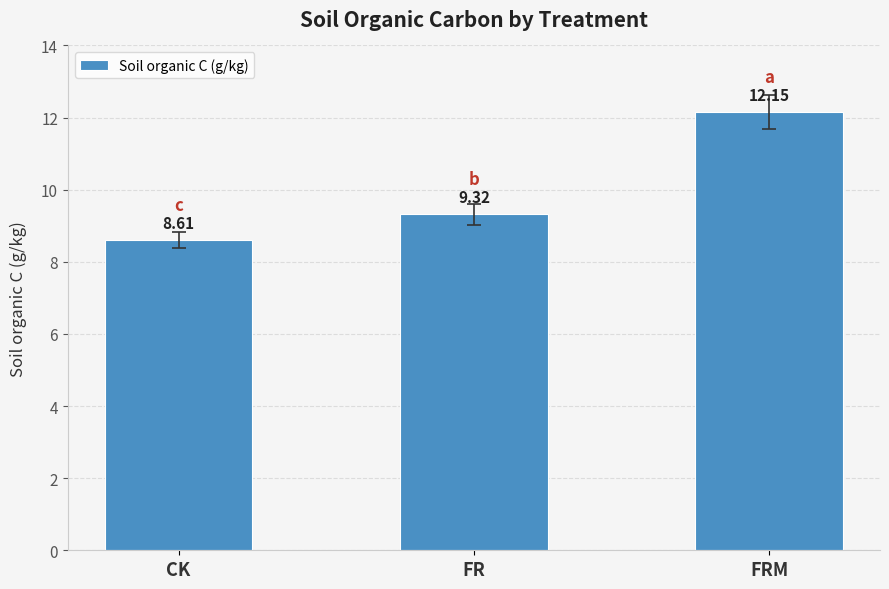

Is it true that the value at FR is 2.4?

False